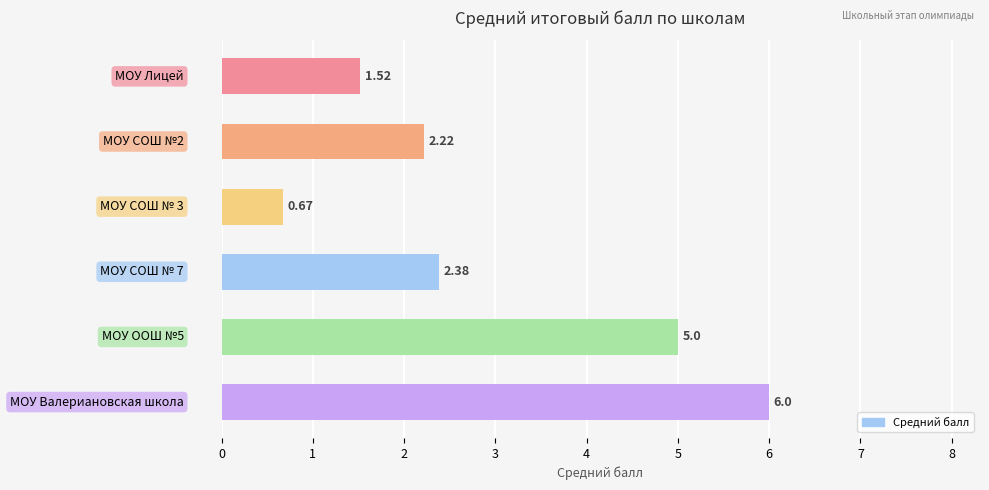

What is the average value?

3.0